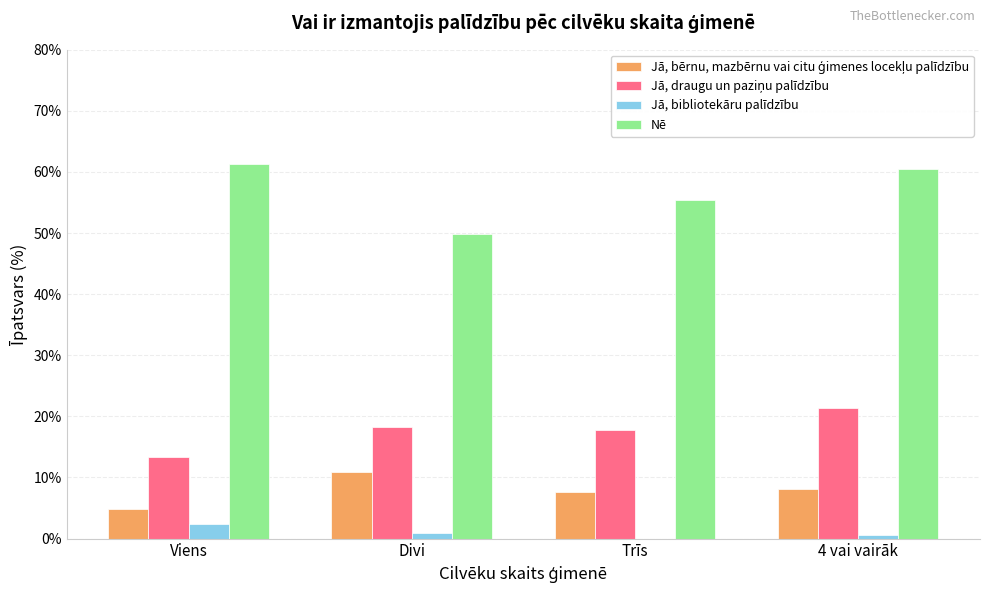

What is the sum of all Jā, bibliotekāru palīdzību values?

3.7